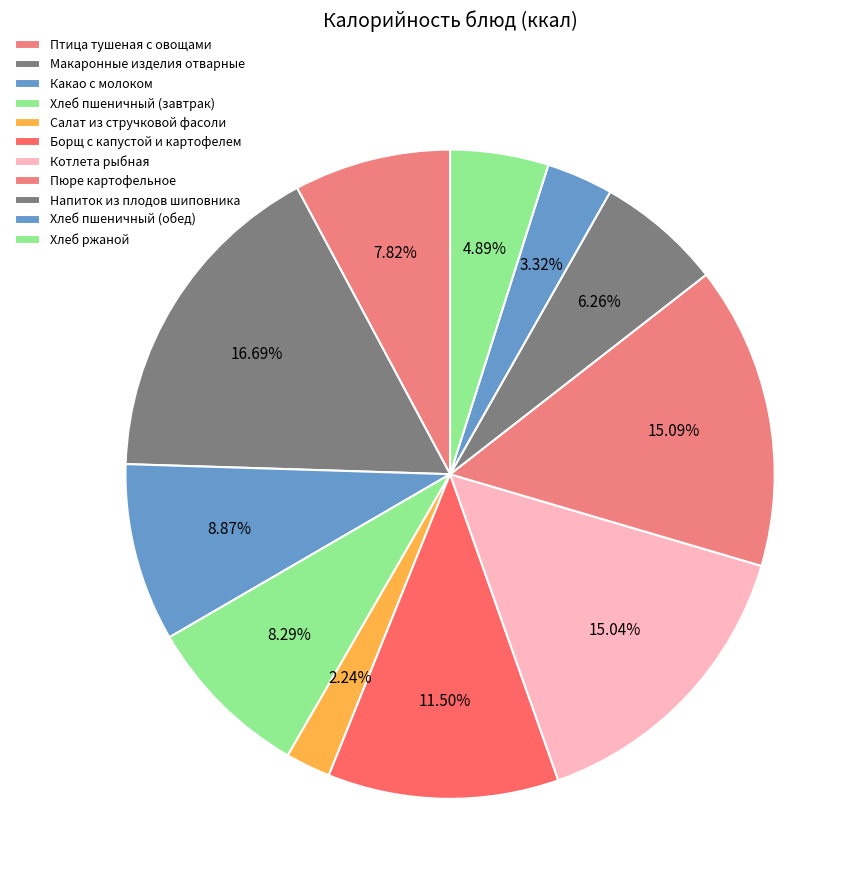

What is the total percentage of Хлеб пшеничный (обед) and Напиток из плодов шиповника?

9.6%